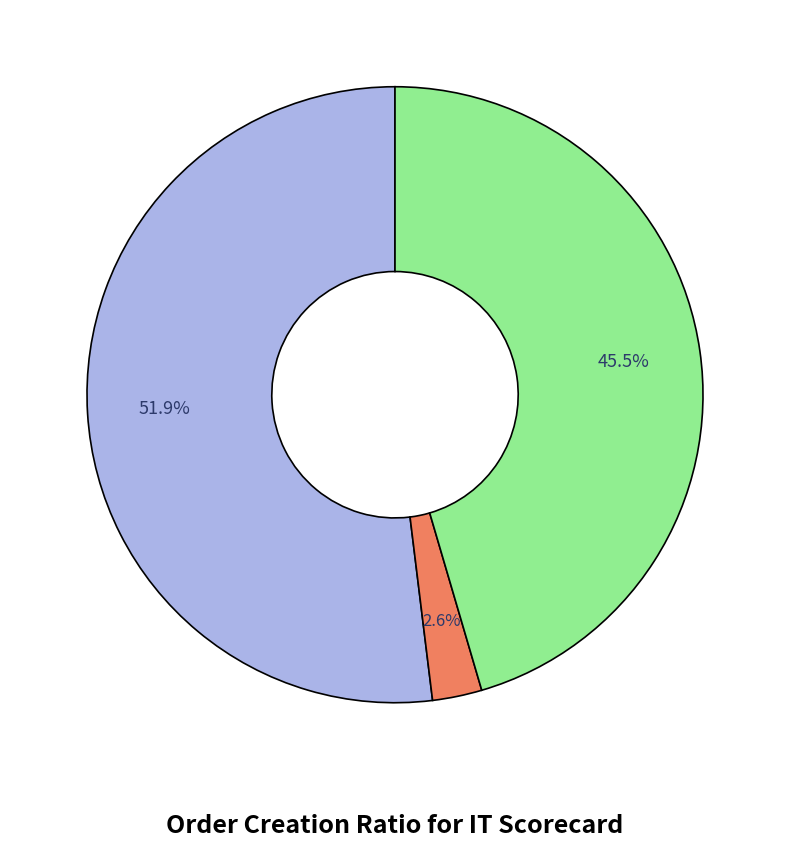

Does any single category account for the majority?

Yes